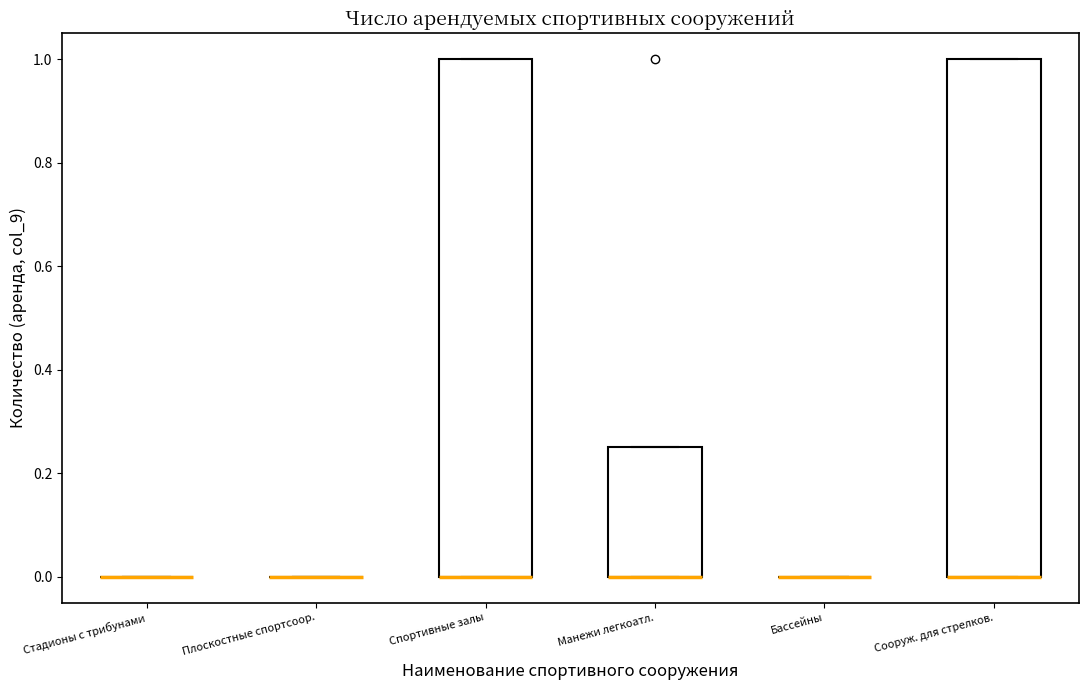

Reading left to right, transcribe this box plot: for each box, give where its median line is, the range the box spans, and where its two whiskers end, as read against the y-axis. The values are not printed on the chart, so give them approximately, as read against the axis.

Стадионы с трибунами: box collapsed to a line at 0.00, whiskers 0.00 to 0.00
Плоскостные спортсоор.: box collapsed to a line at 0.00, whiskers 0.00 to 0.00
Спортивные залы: median 0.00 (drawn on the box's lower edge), box 0.00 to 1.00, whiskers 0.00 to 1.00
Манежи легкоатл.: median 0.00 (drawn on the box's lower edge), box 0.00 to 0.26, whiskers 0.00 to 0.26
Бассейны: box collapsed to a line at 0.00, whiskers 0.00 to 0.00
Сооруж. для стрелков.: median 0.00 (drawn on the box's lower edge), box 0.00 to 1.00, whiskers 0.00 to 1.00